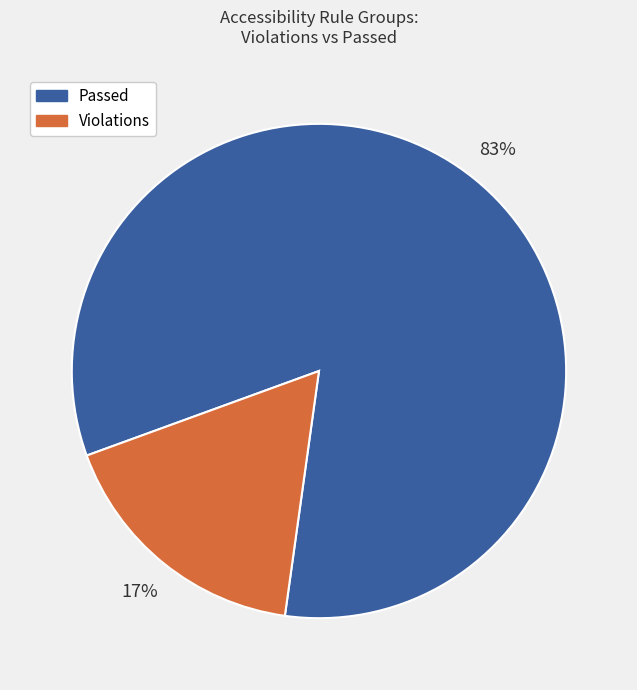

Is there a majority slice in this chart?

Yes